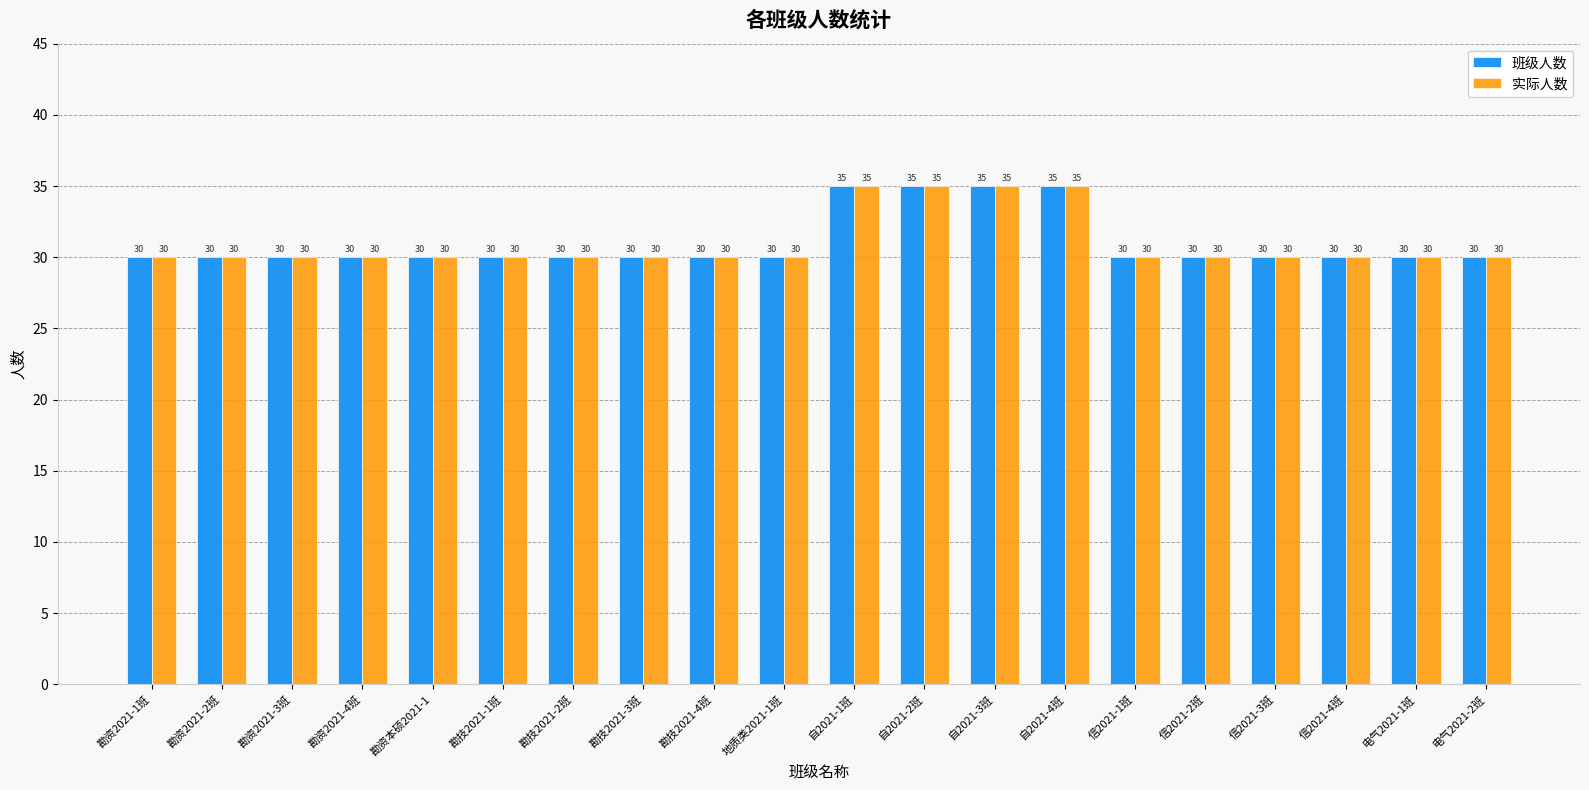

Reading left to right, extract all data points from this chart.

班级人数: 勘资2021-1班=30	勘资2021-2班=30	勘资2021-3班=30	勘资2021-4班=30	勘资本硕2021-1=30	勘技2021-1班=30	勘技2021-2班=30	勘技2021-3班=30	勘技2021-4班=30	地质类2021-1班=30	自2021-1班=35	自2021-2班=35	自2021-3班=35	自2021-4班=35	信2021-1班=30	信2021-2班=30	信2021-3班=30	信2021-4班=30	电气2021-1班=30	电气2021-2班=30
实际人数: 勘资2021-1班=30	勘资2021-2班=30	勘资2021-3班=30	勘资2021-4班=30	勘资本硕2021-1=30	勘技2021-1班=30	勘技2021-2班=30	勘技2021-3班=30	勘技2021-4班=30	地质类2021-1班=30	自2021-1班=35	自2021-2班=35	自2021-3班=35	自2021-4班=35	信2021-1班=30	信2021-2班=30	信2021-3班=30	信2021-4班=30	电气2021-1班=30	电气2021-2班=30